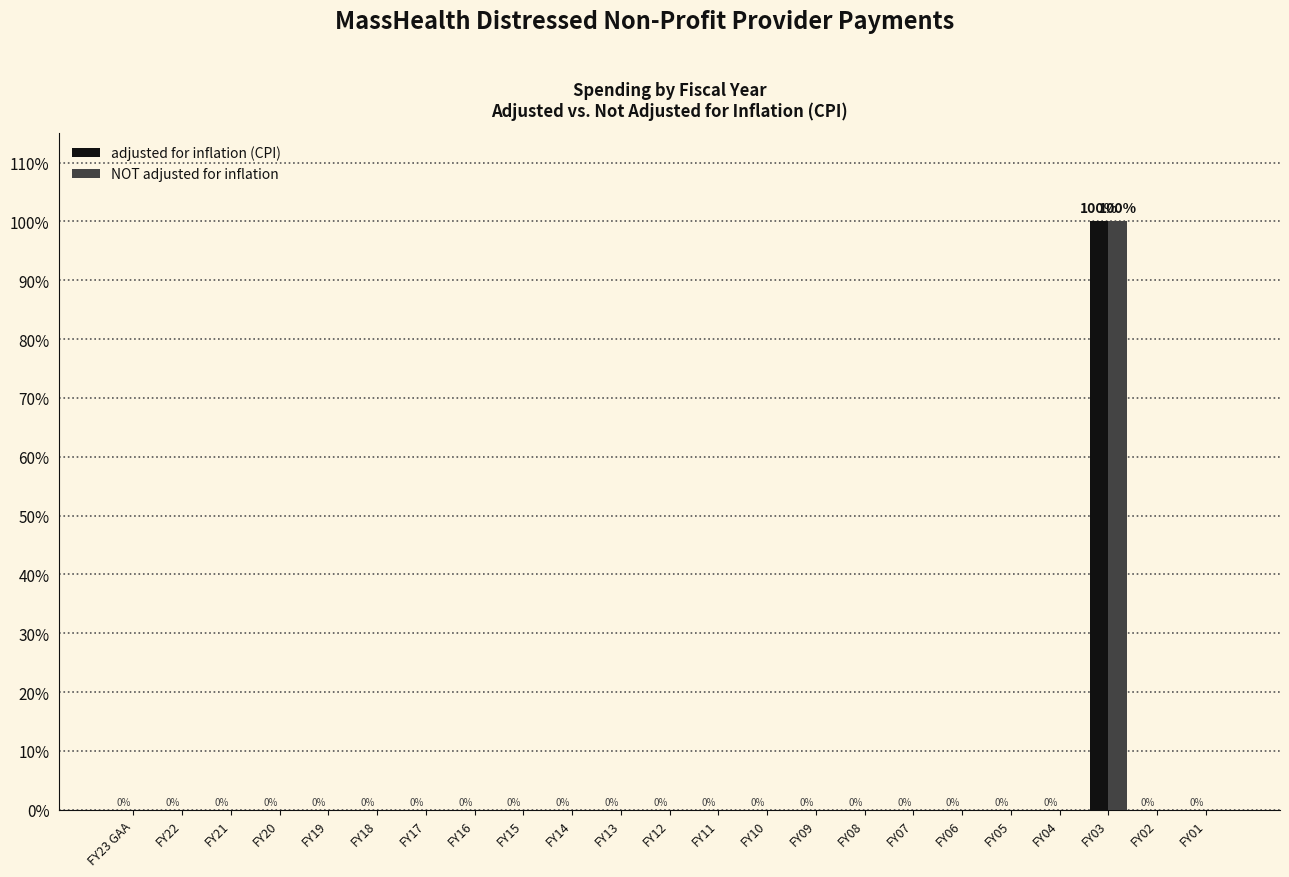

What are all the series names shown in the legend?

adjusted for inflation (CPI), NOT adjusted for inflation